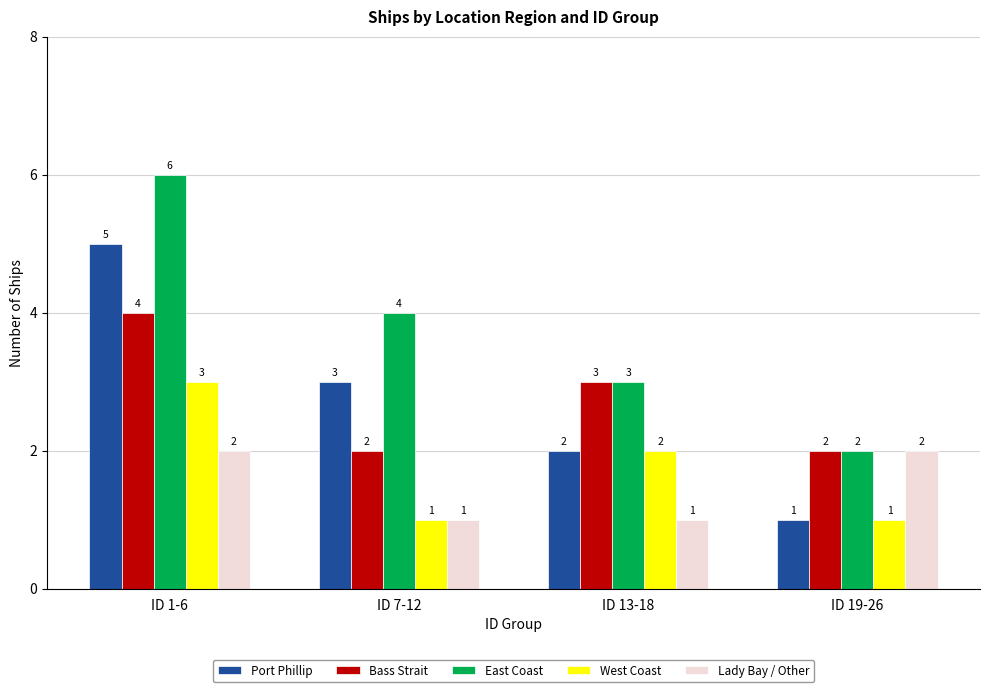

Is the value of East Coast at ID 1-6 greater than the value of Bass Strait at ID 1-6?

Yes